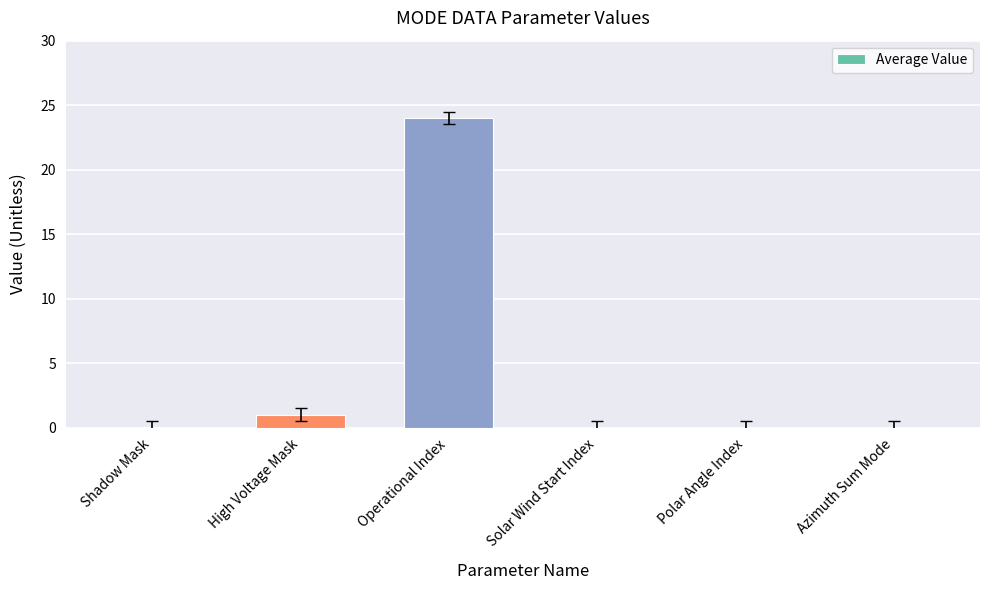

Which has a higher value, Solar Wind Start Index or Operational Index?

Operational Index